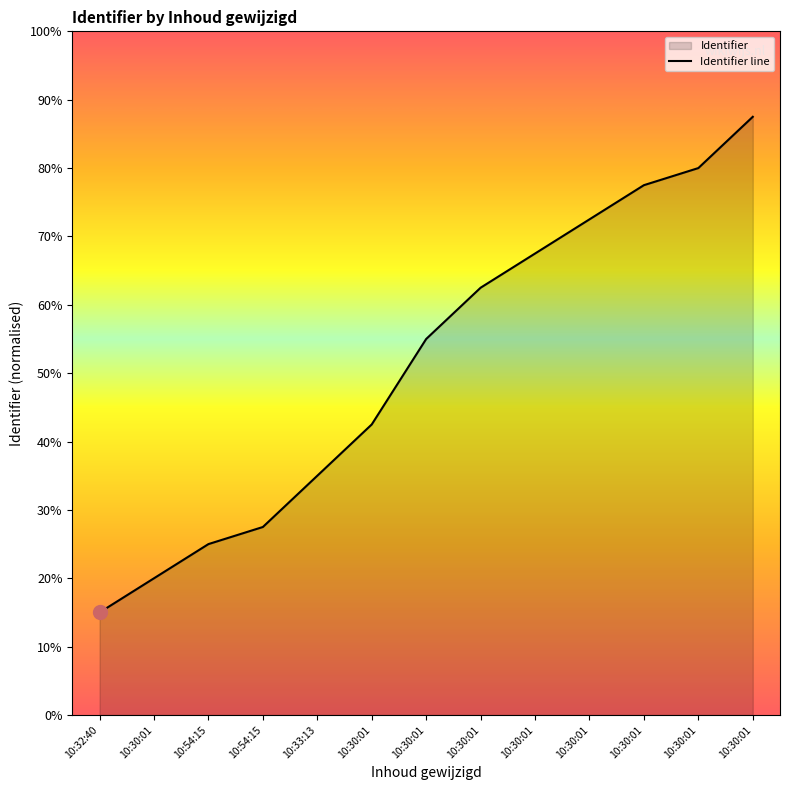

What is the sum of the values at 10:54:15 and 10:30:01?

14233568